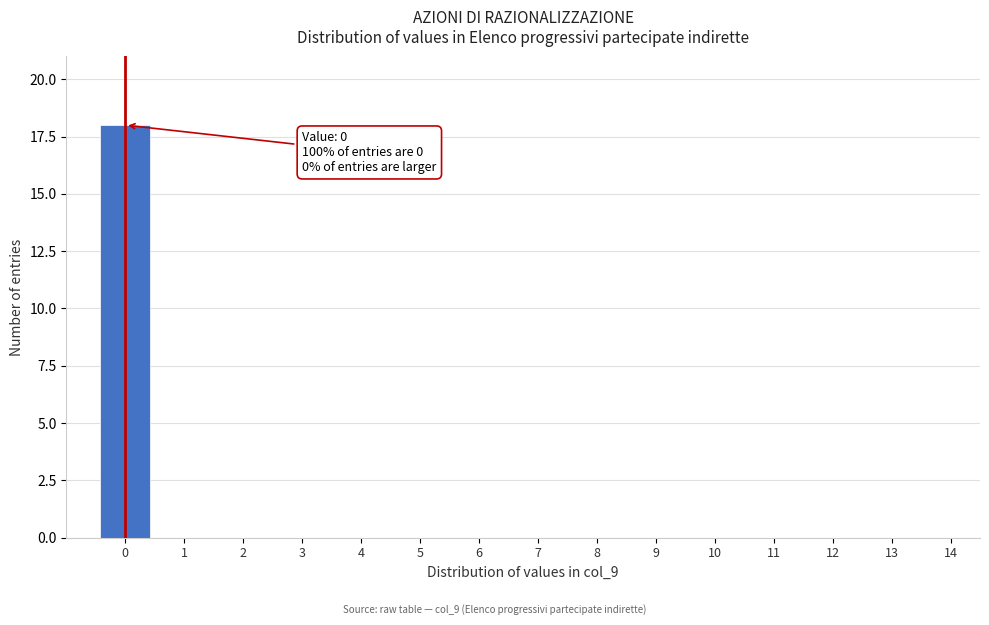

Reading left to right, transcribe all the data shown in this chart.

0=18	1=0	2=0	3=0	4=0	5=0	6=0	7=0	8=0	9=0	10=0	11=0	12=0	13=0	14=0